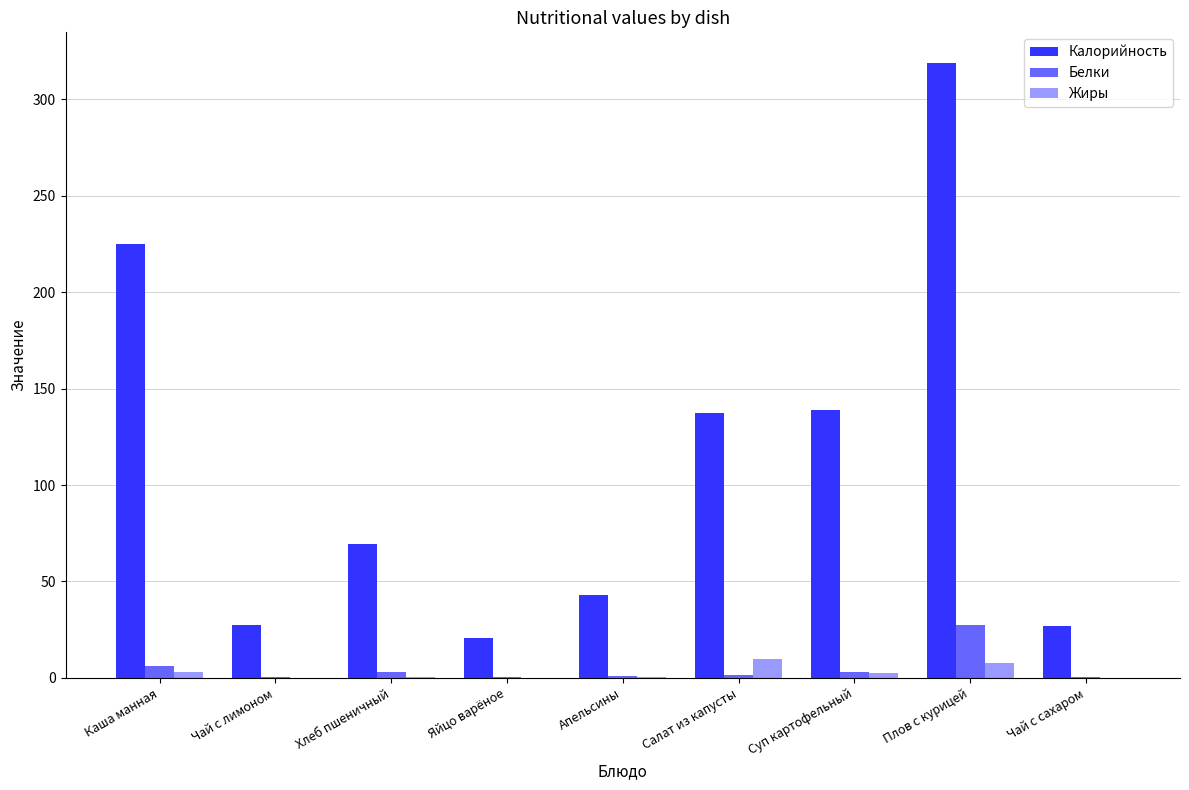

How many groups of bars are there?

9